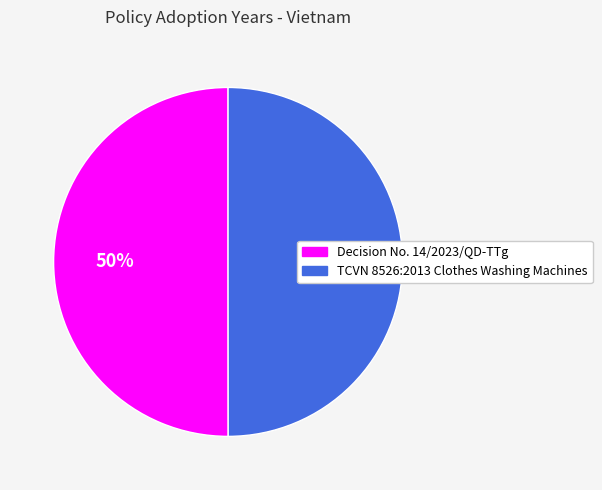

The Decision No. 14/2023/QD-TTg slice represents 50% of the pie. True or false?

True